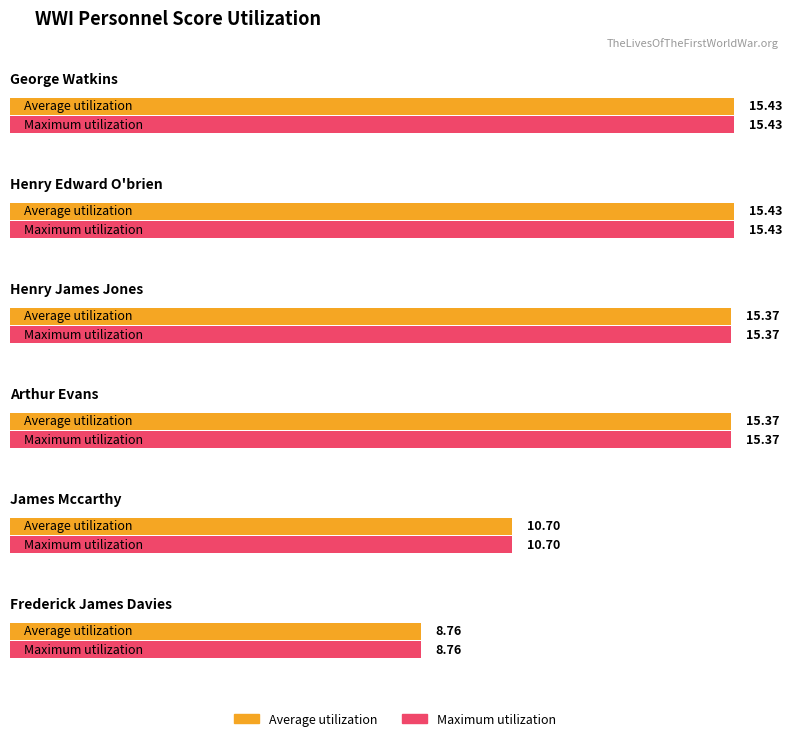

Between Arthur Evans and James Mccarthy, which is larger?

Arthur Evans